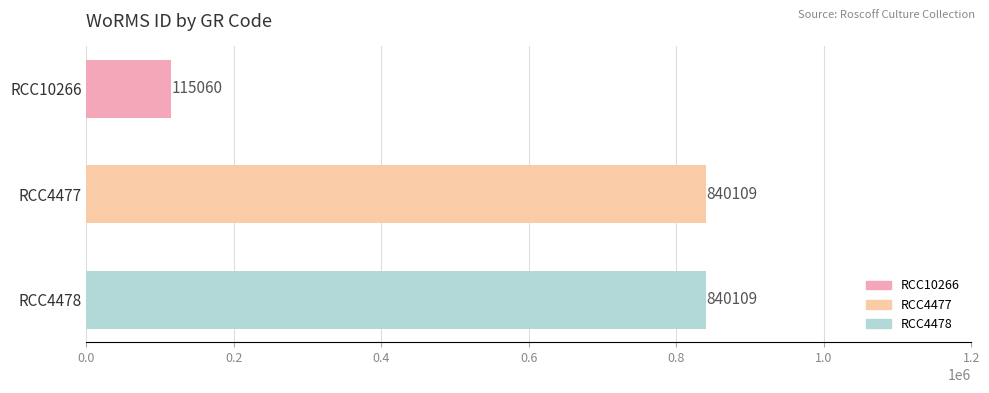

Between RCC4478 and RCC10266, which is larger?

RCC4478